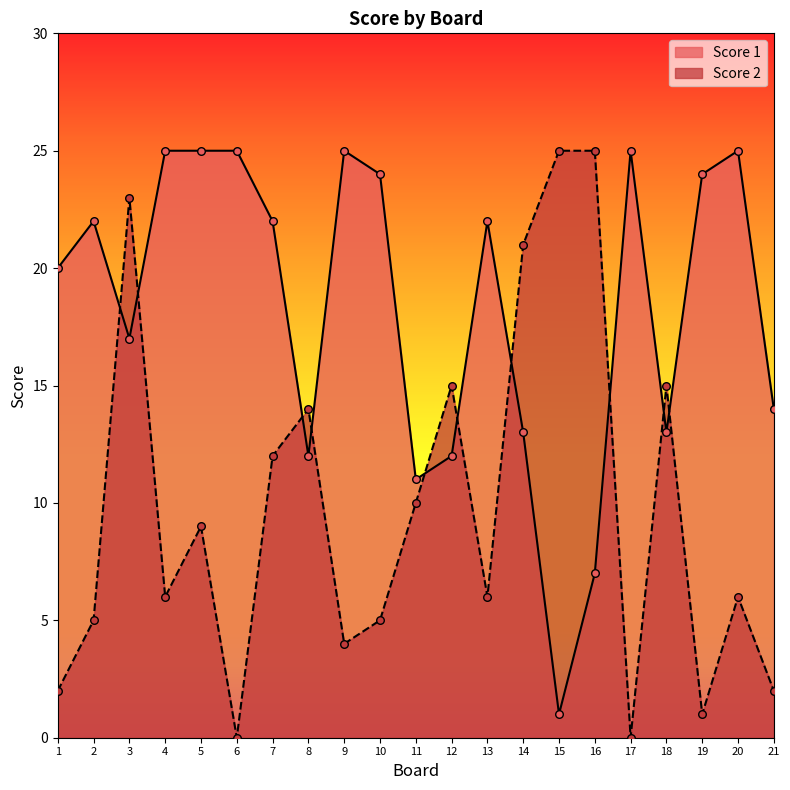

At how many categories does at least one series exceed 4?

21